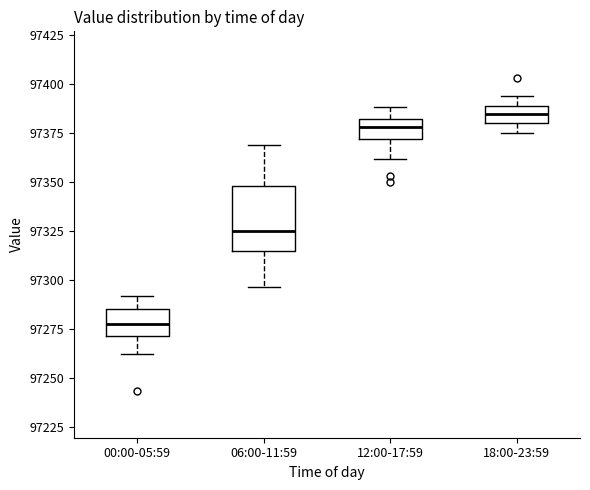

Which box's median line is the highest?

18:00-23:59